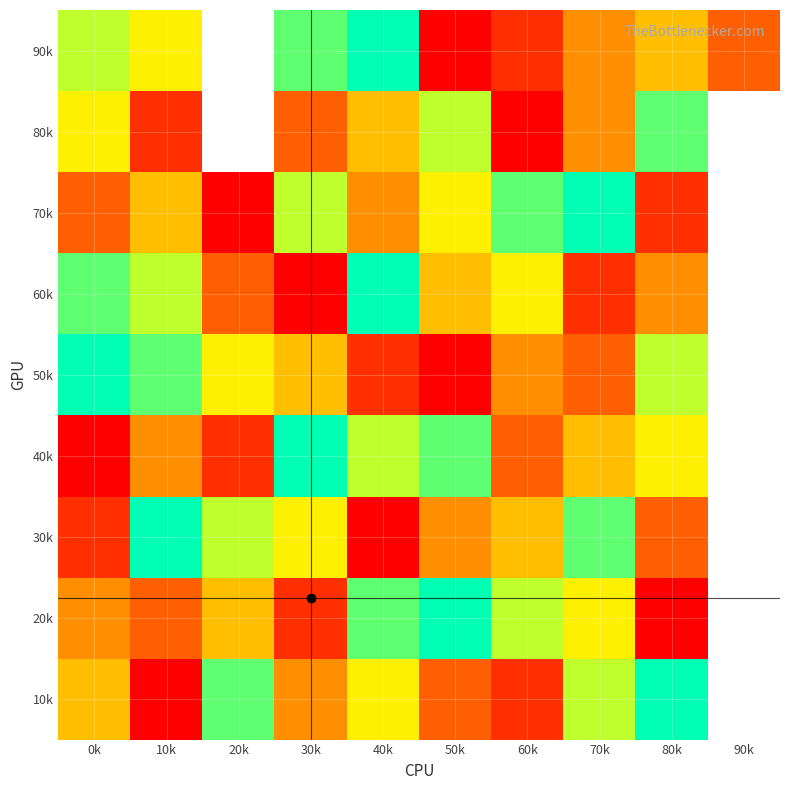

What is the difference between the second highest and second lowest values in the 10k series?

7.0